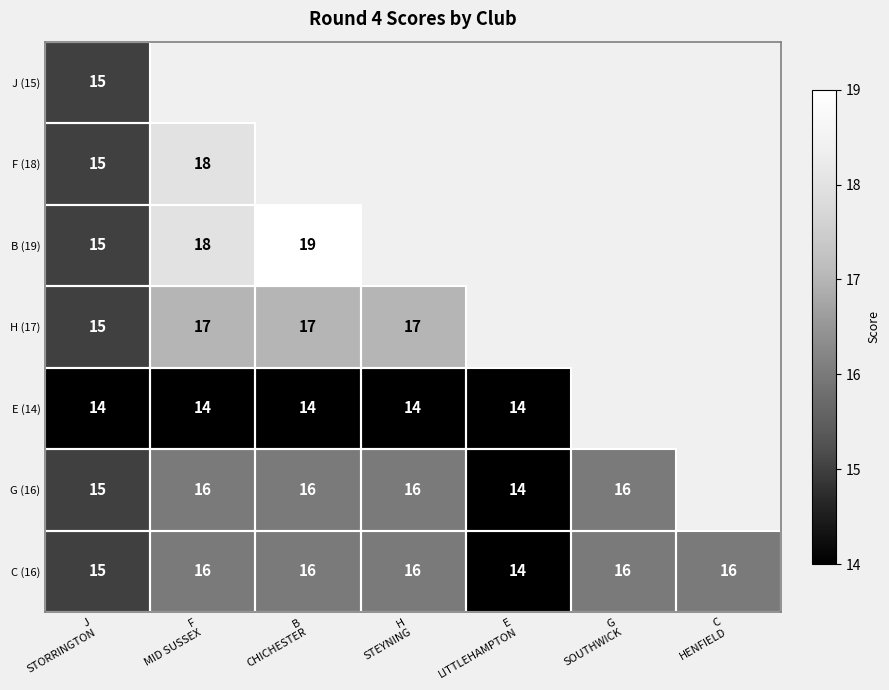

At which label does H (17) first exceed 16?

F MID SUSSEX